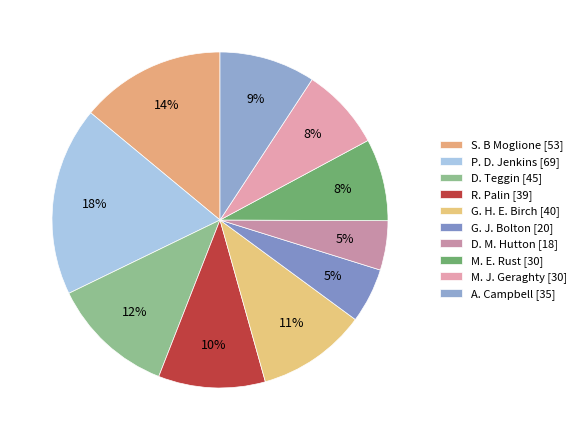

How many slices are in this pie chart?

10